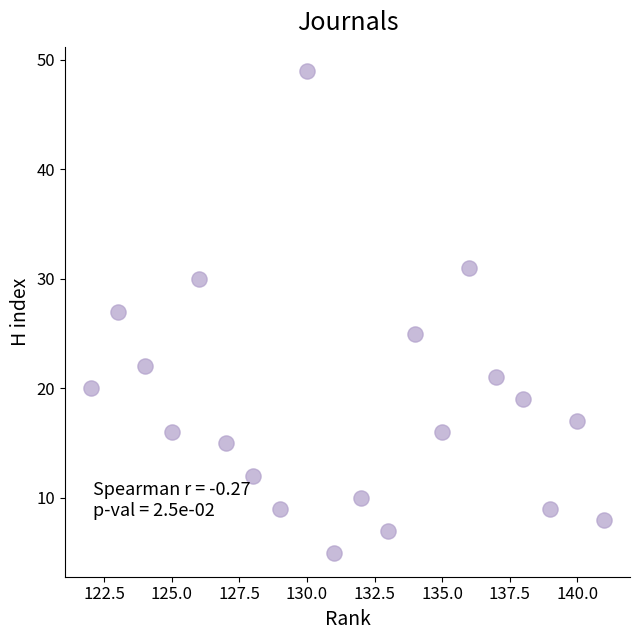

What is the range of Y values (max minus min)?

44